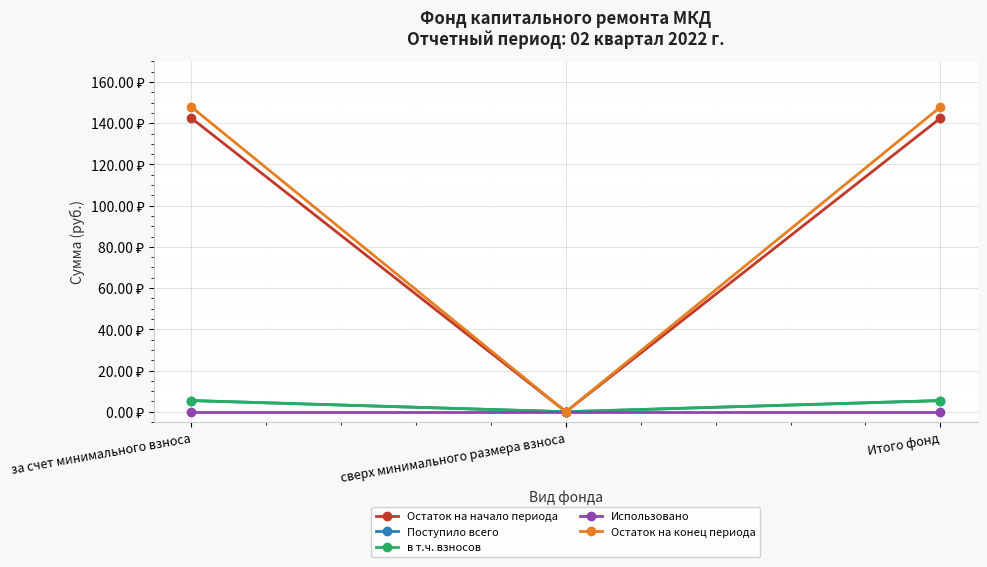

Does the chart have visible grid lines?

Yes